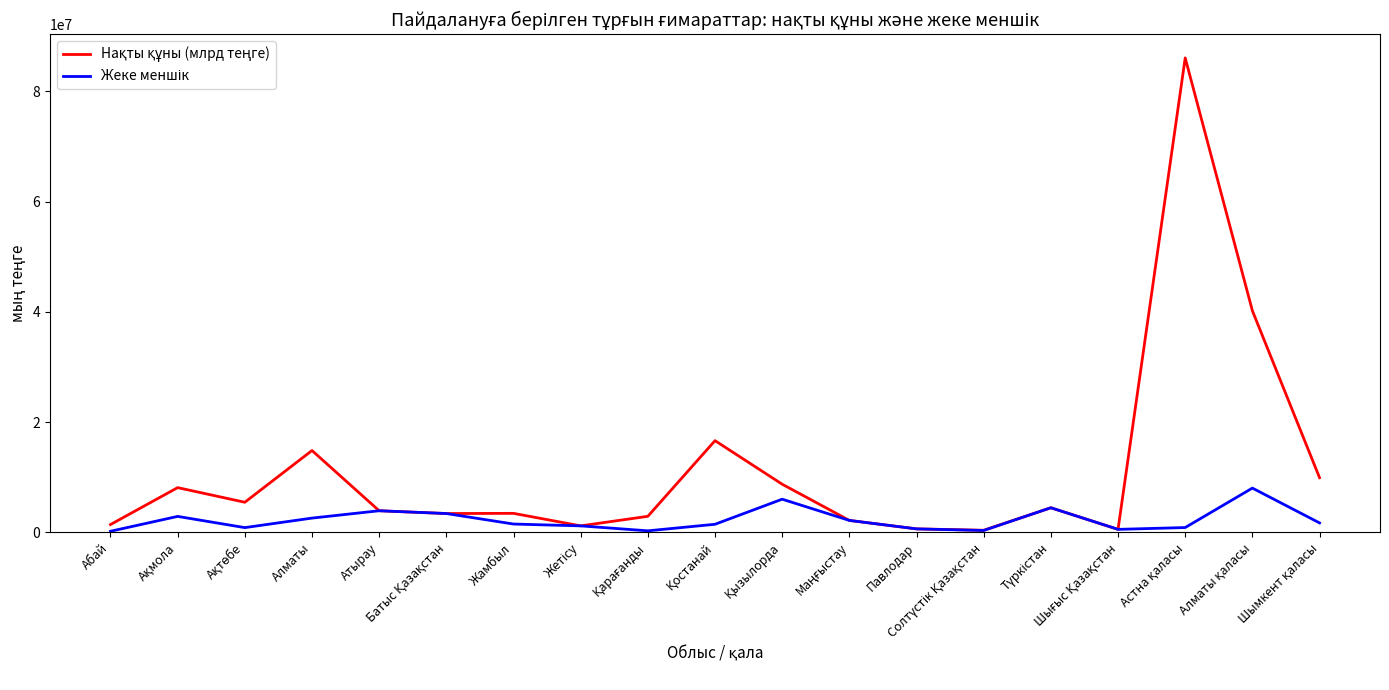

What is the label of the 15th point from the left?

Түркістан